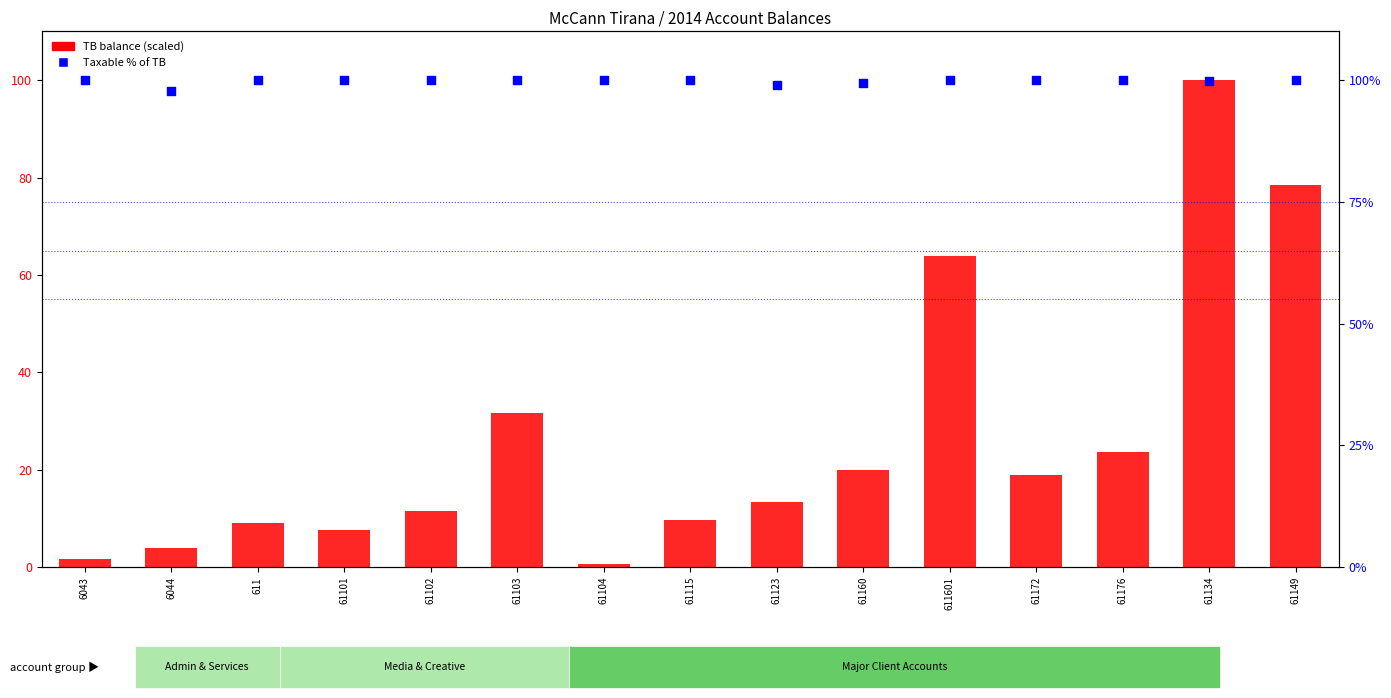

Is the value of Taxable % of TB at 611 greater than the value of TB balance (scaled) at 61176?

Yes